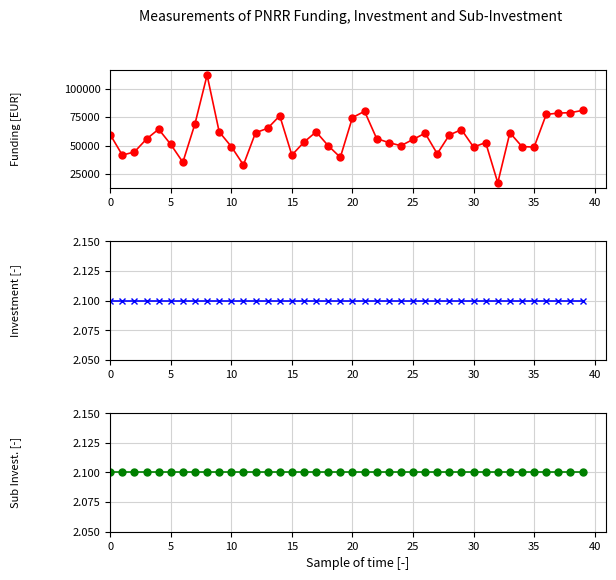

How many lines are shown in the chart?

3